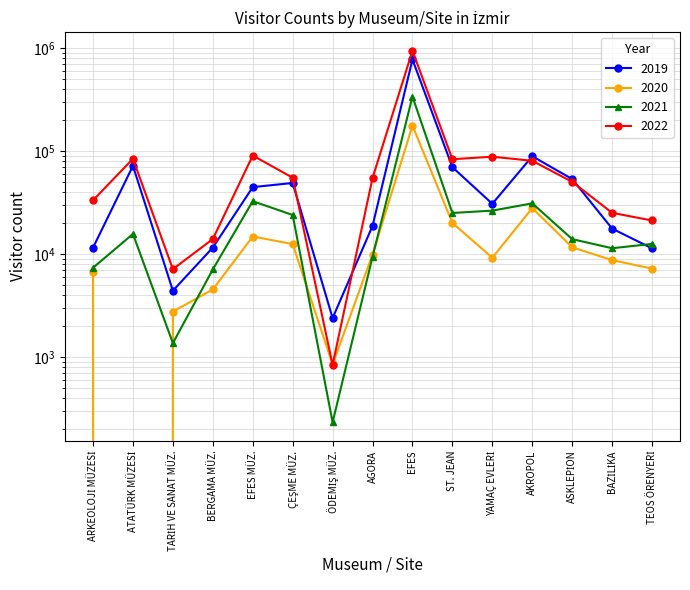

Count the number of categories in the chart.

15